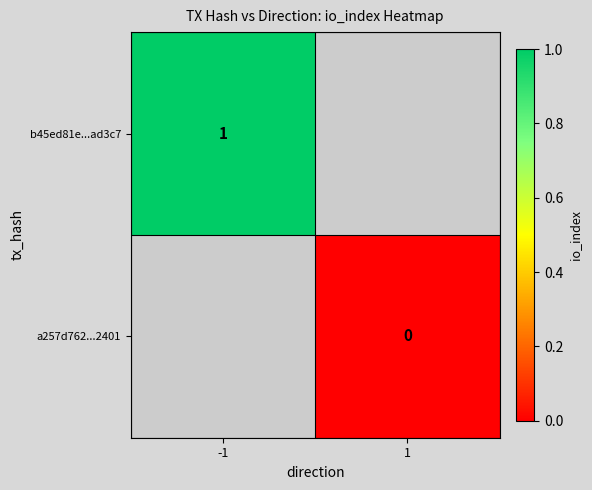

The b45ed81e...ad3c7 series shows 2 at -1. True or false?

False